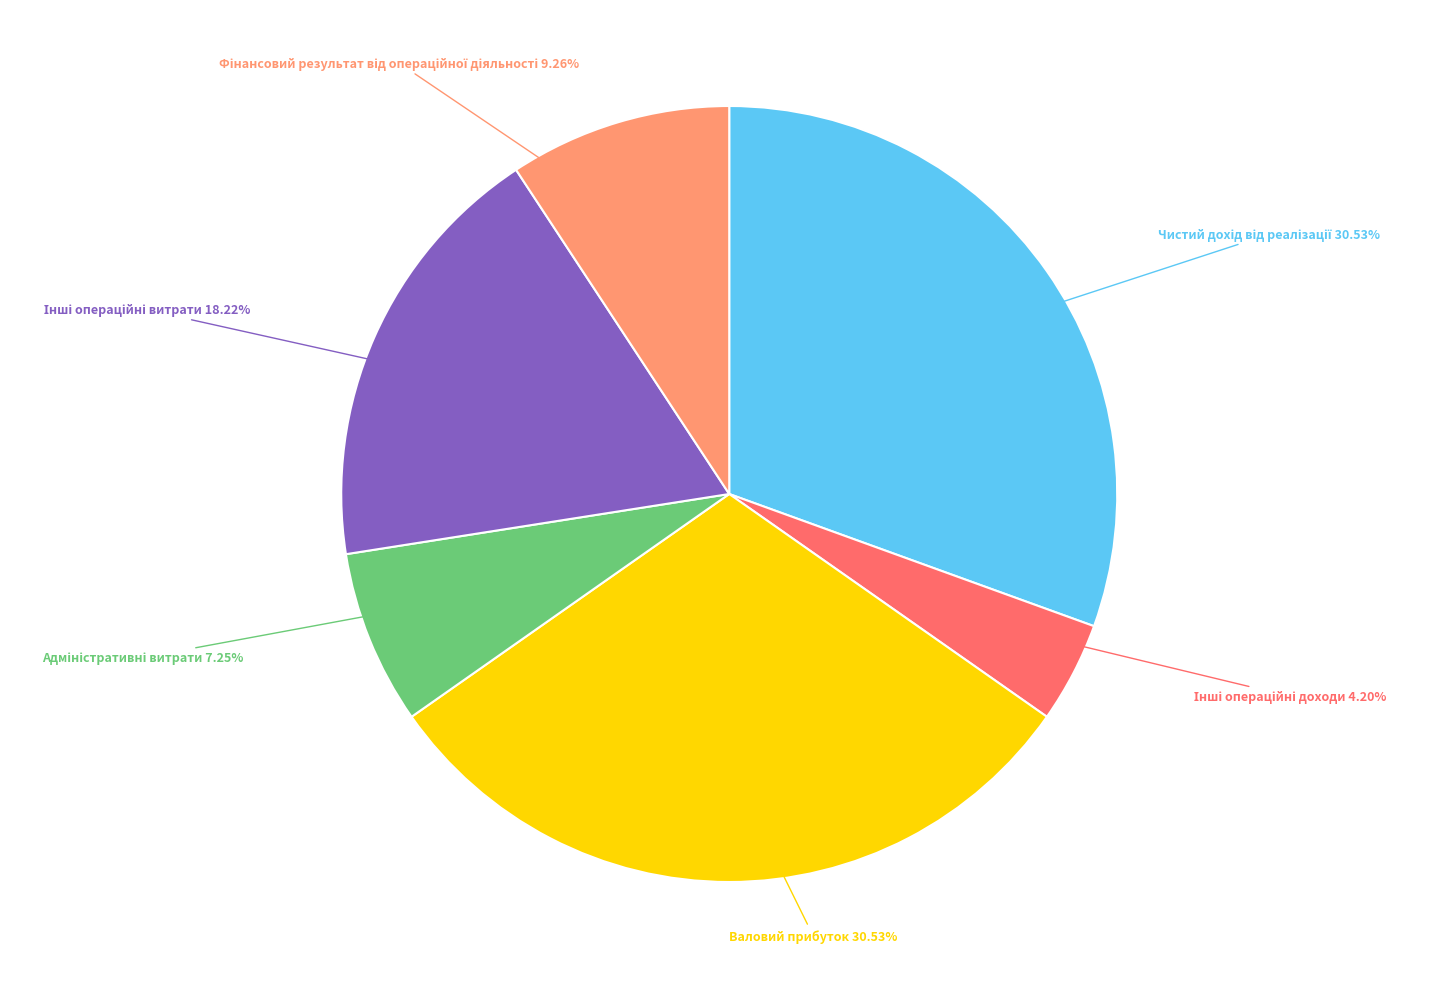

Does any single category account for the majority?

No